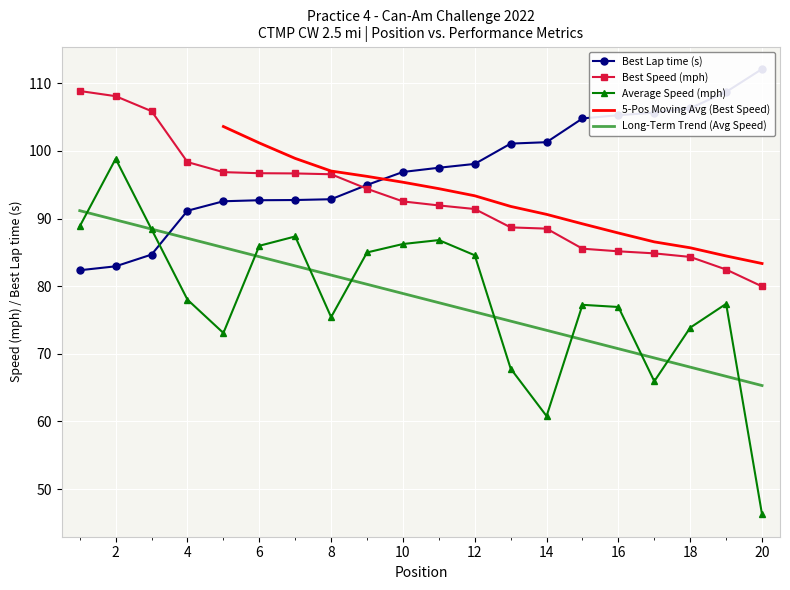

What is the approximate value of Average Speed at 3?

88.4